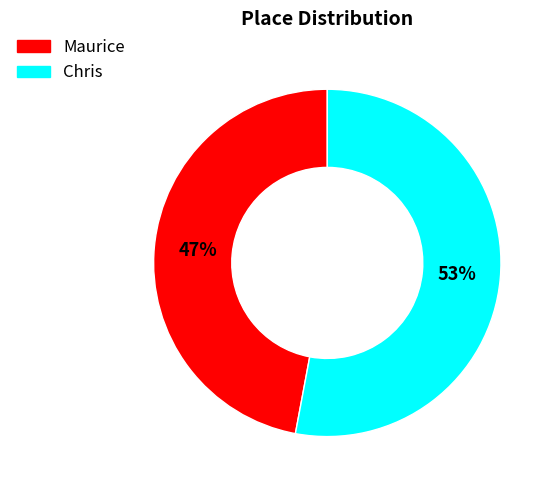

Does Maurice account for over 50% of the chart?

No